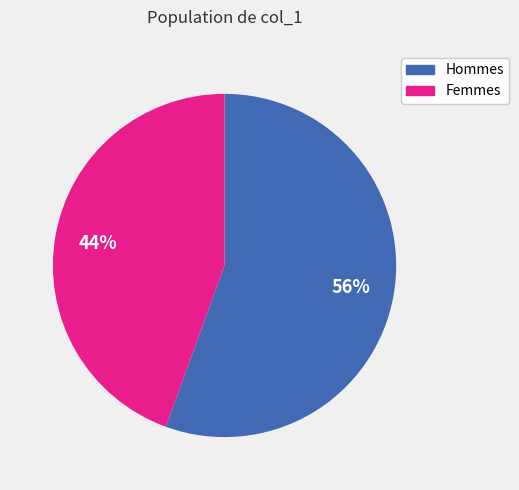

To the nearest percent, what is the average slice percentage?

50%